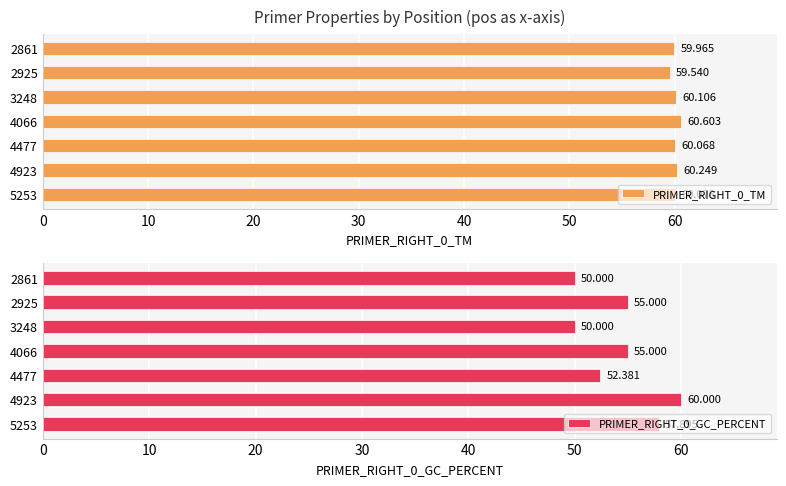

Reading right to left, list all the values displayed in this chart.

PRIMER_RIGHT_0_TM: 60.1	60.2	60.1	60.6	60.1	59.5	60.0
PRIMER_RIGHT_0_GC_PERCENT: 57.9	60.0	52.4	55.0	50.0	55.0	50.0